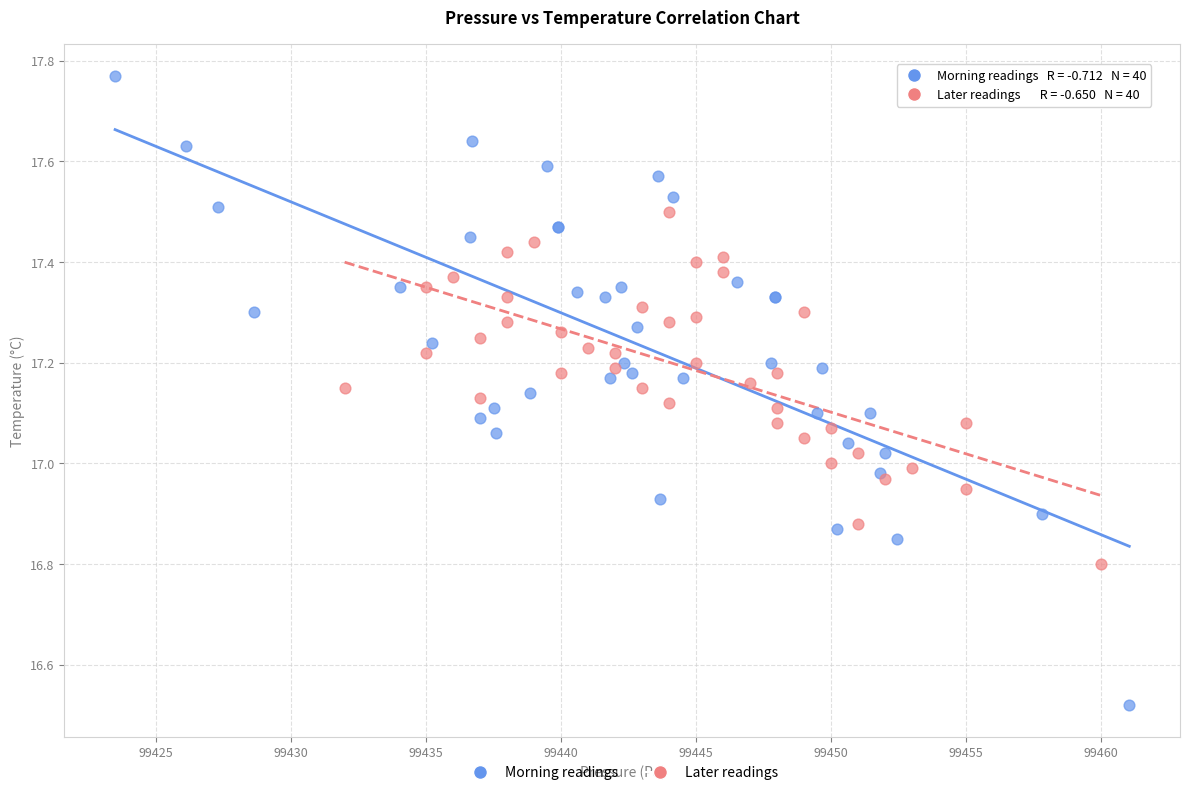

Which series reaches the minimum Y coordinate?

Morning readings